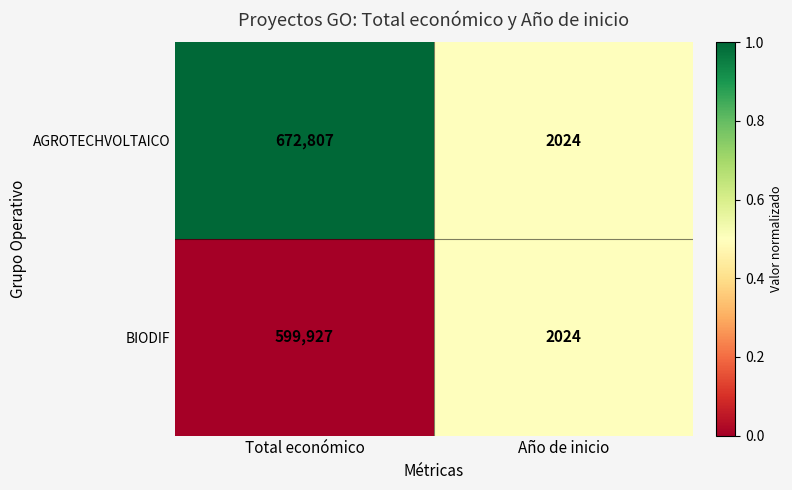

Reading left to right, transcribe all the data shown in this chart.

AGROTECHVOLTAICO: 672807	2024
BIODIF: 599927	2024